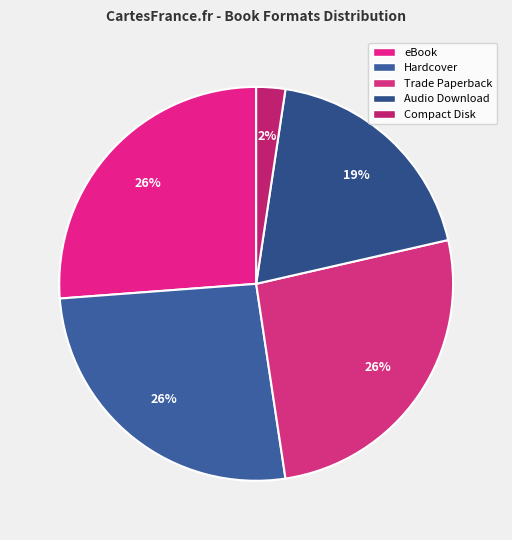

How many slices are in this pie chart?

5